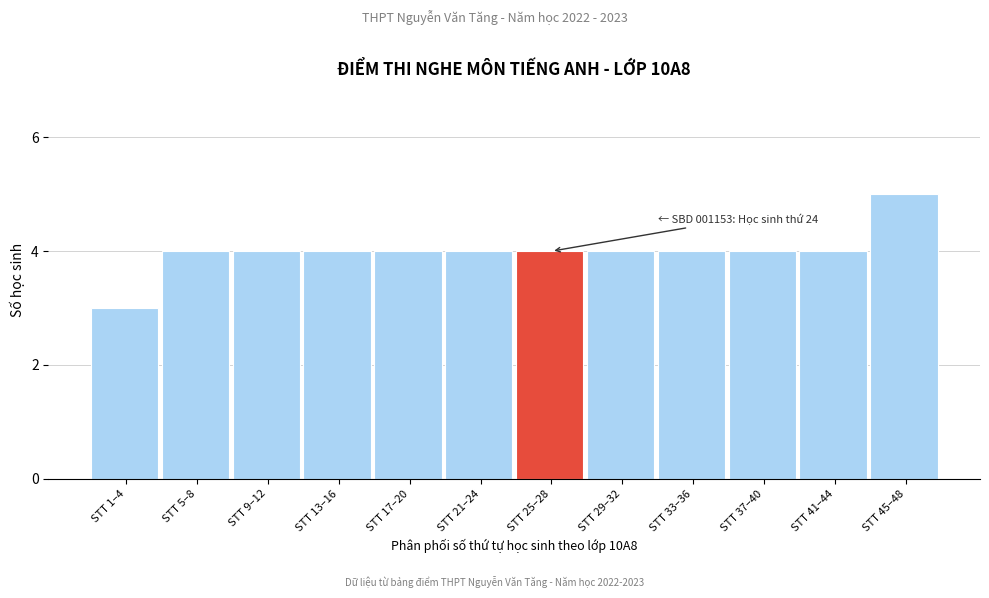

Reading left to right, list all the values displayed in this chart.

3	4	4	4	4	4	4	4	4	4	4	5